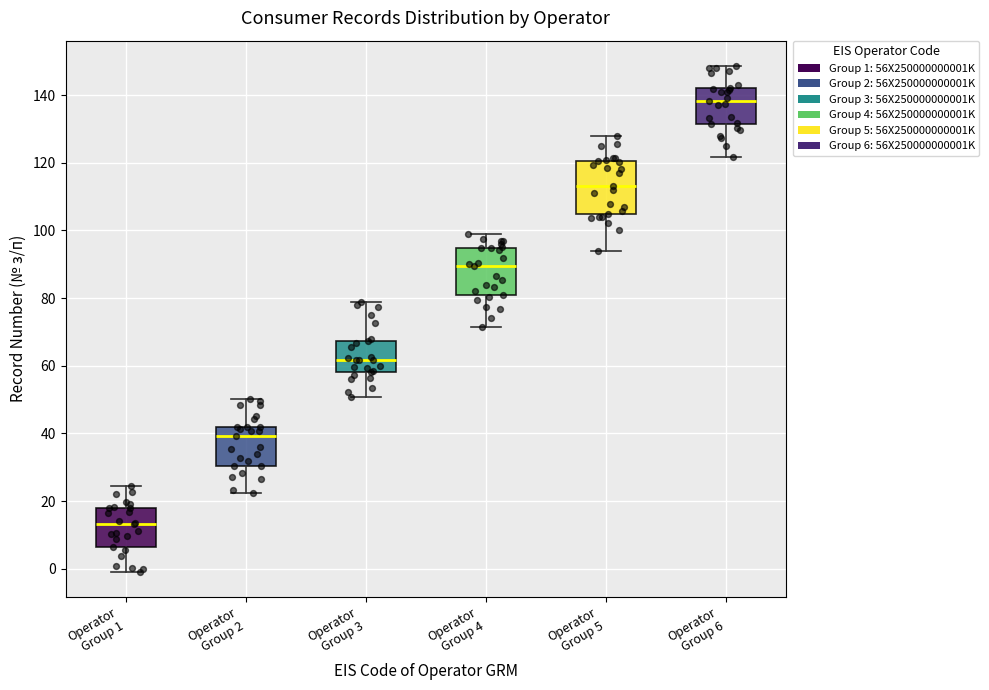

Which box's median line is the lowest?

Operator Group 1